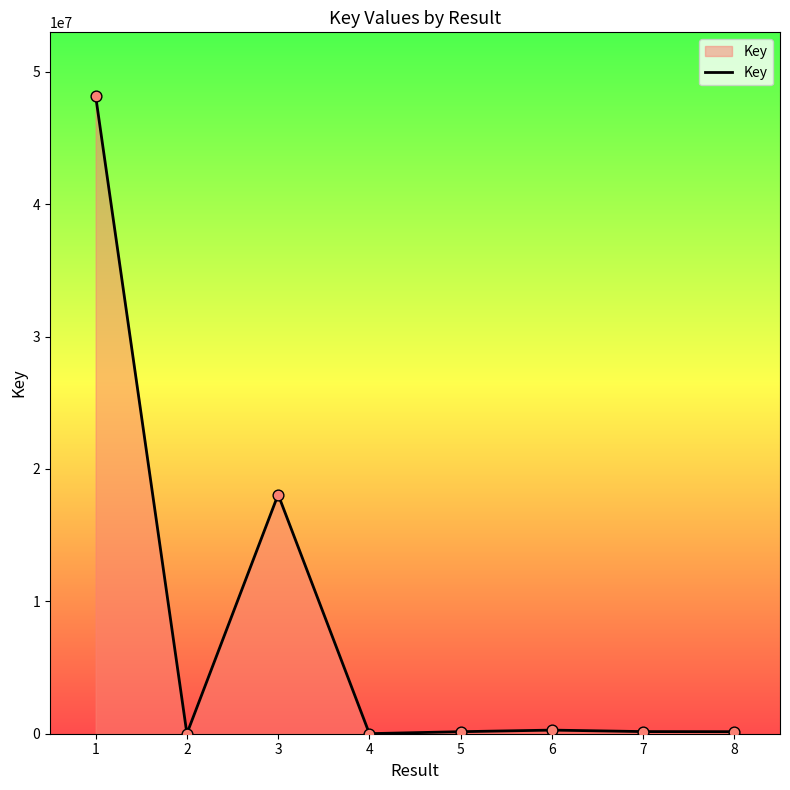

What is the change in value from 7 to 8?

-8065